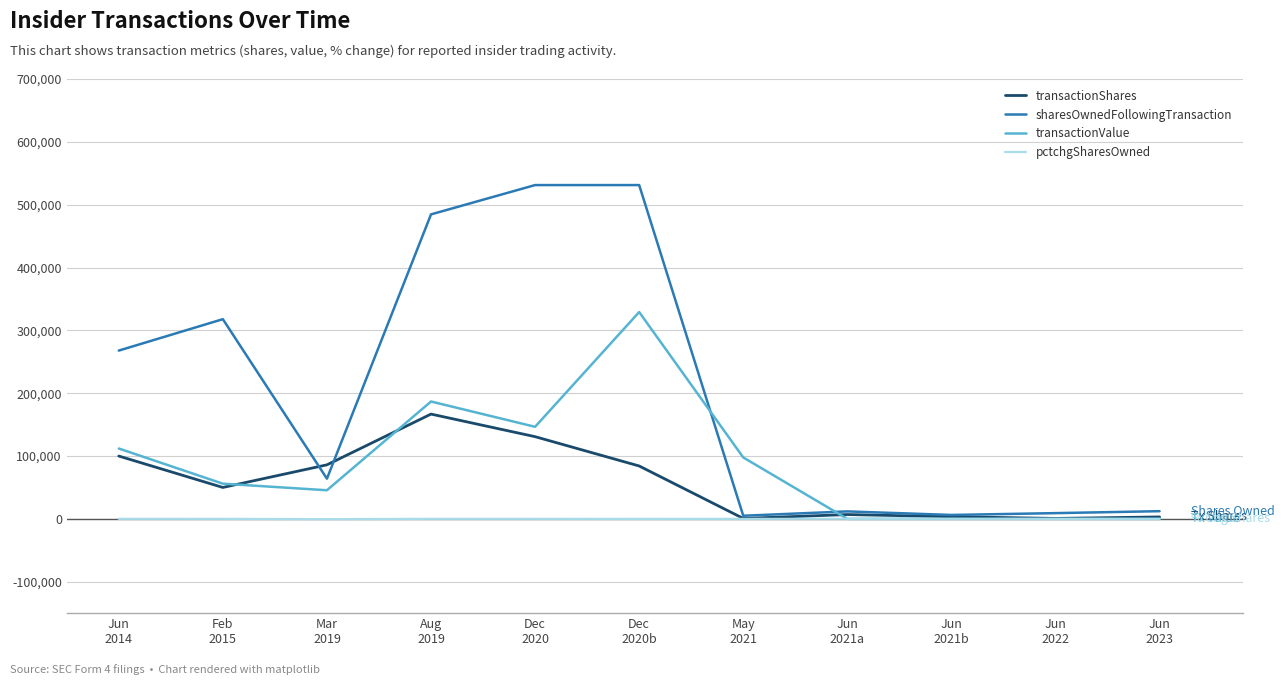

What is the maximum value for sharesOwnedFollowingTransaction?

531206